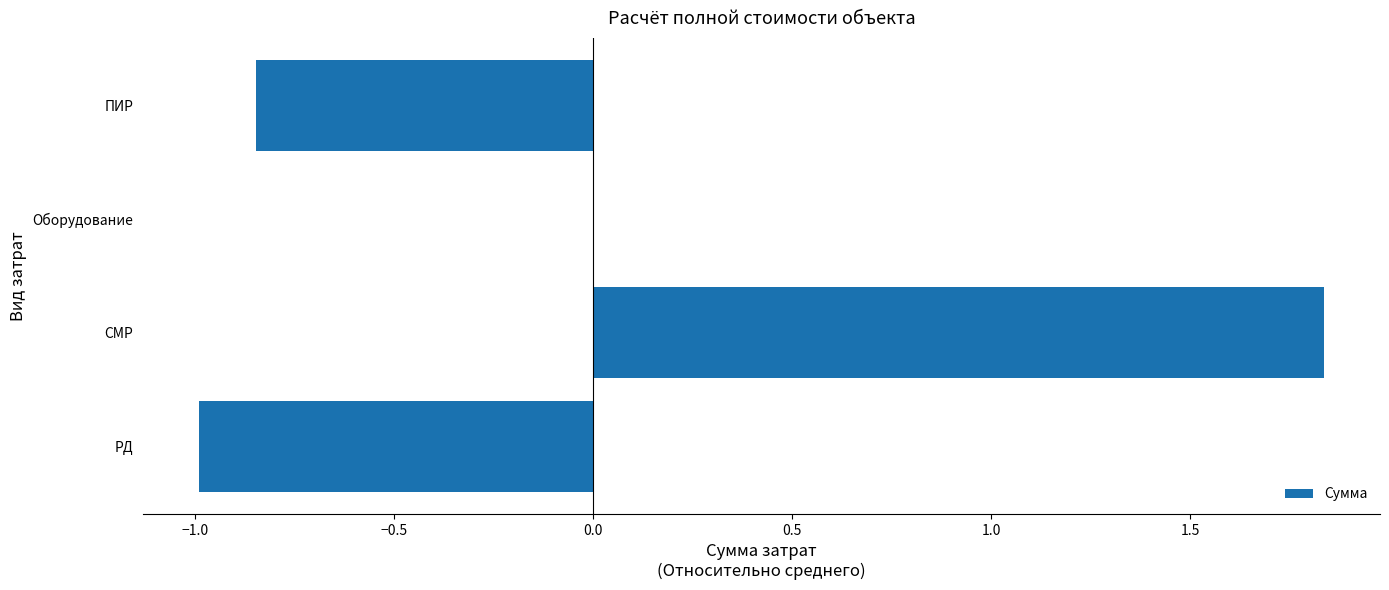

What is the sum of the values at ПИР and СМР?

1.0